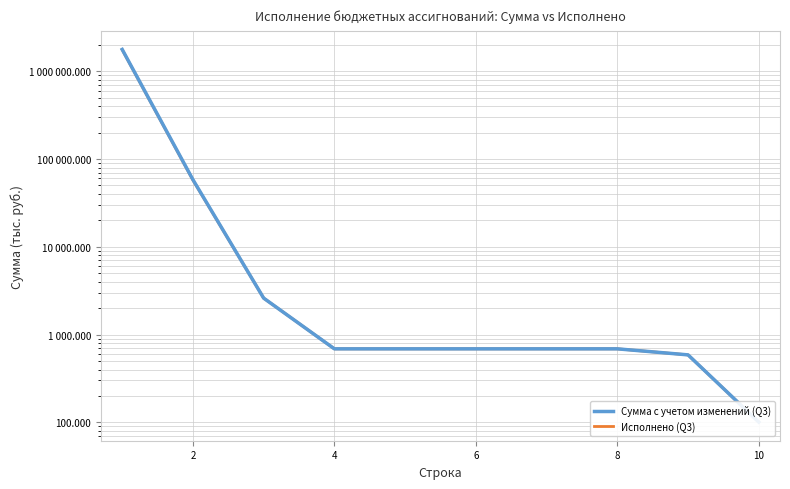

What is the value of the Сумма с учетом изменений (Q3) point at the 5th from the left?

688.0